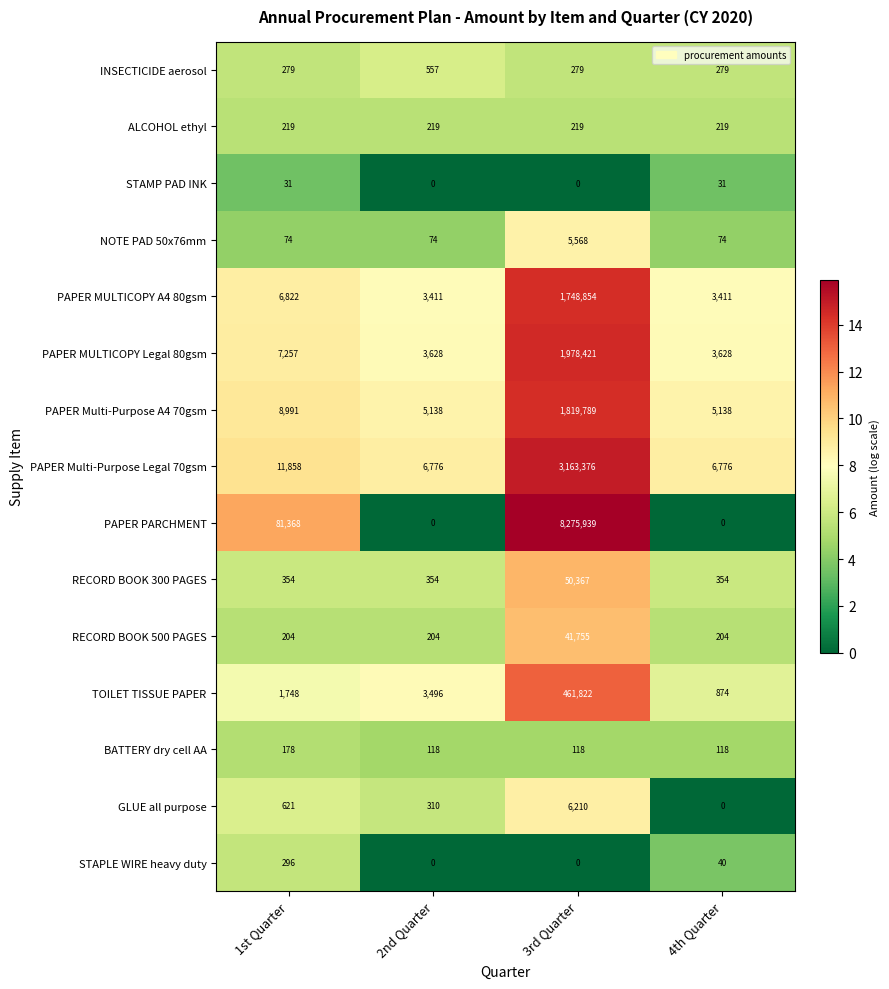

Rank the series by their maximum value, from lowest to highest.

STAMP PAD INK, BATTERY dry cell AA, ALCOHOL ethyl, STAPLE WIRE heavy duty, INSECTICIDE aerosol, NOTE PAD 50x76mm, GLUE all purpose, RECORD BOOK 500 PAGES, RECORD BOOK 300 PAGES, TOILET TISSUE PAPER, PAPER MULTICOPY A4 80gsm, PAPER Multi-Purpose A4 70gsm, PAPER MULTICOPY Legal 80gsm, PAPER Multi-Purpose Legal 70gsm, PAPER PARCHMENT